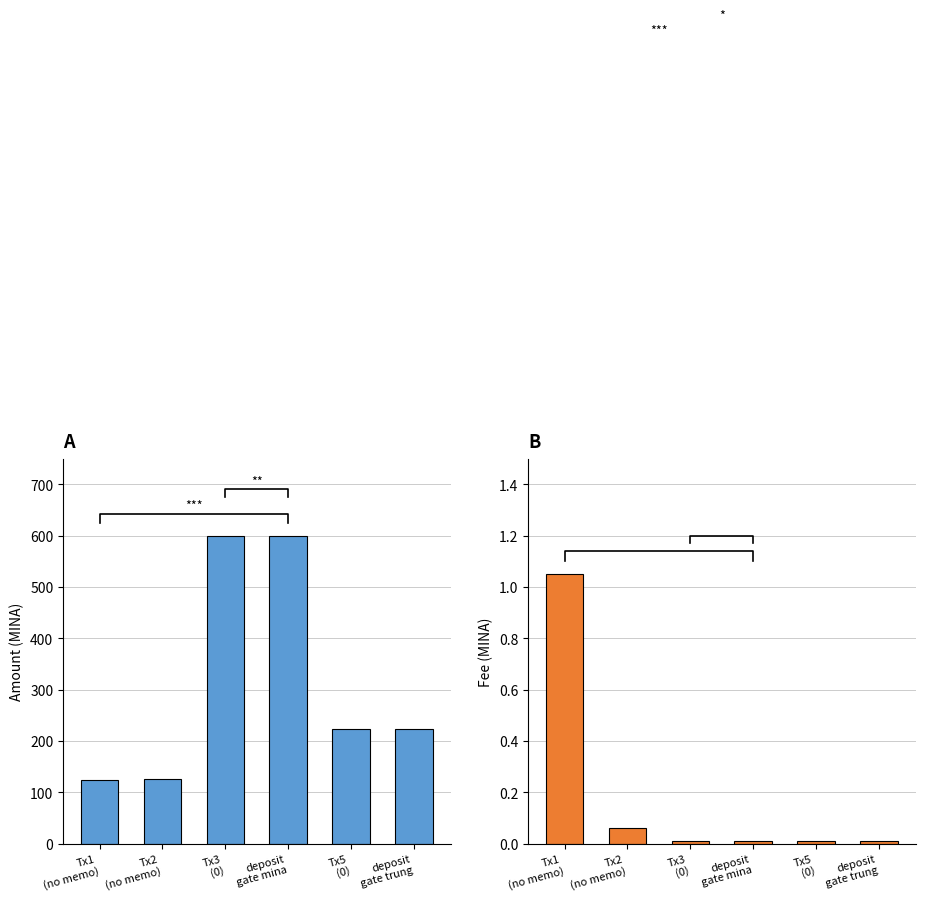

What is the total value across all series at Tx1
(no memo)?

125.0